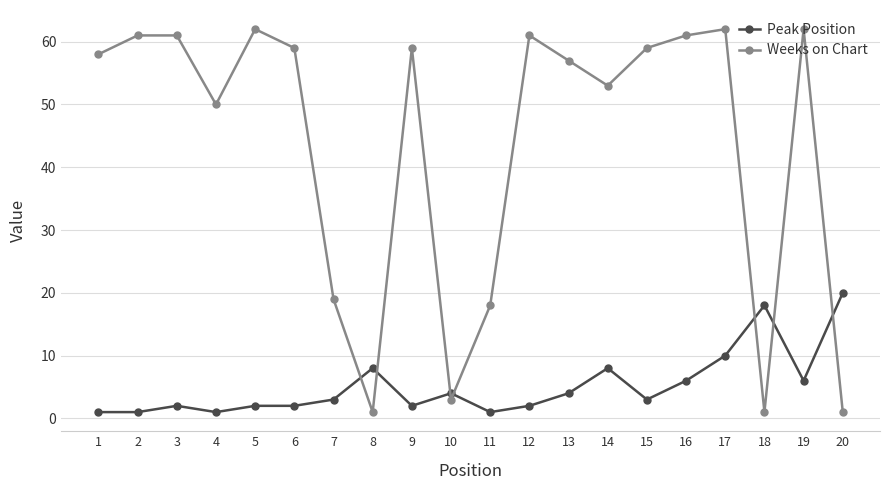

How many lines are shown in the chart?

2